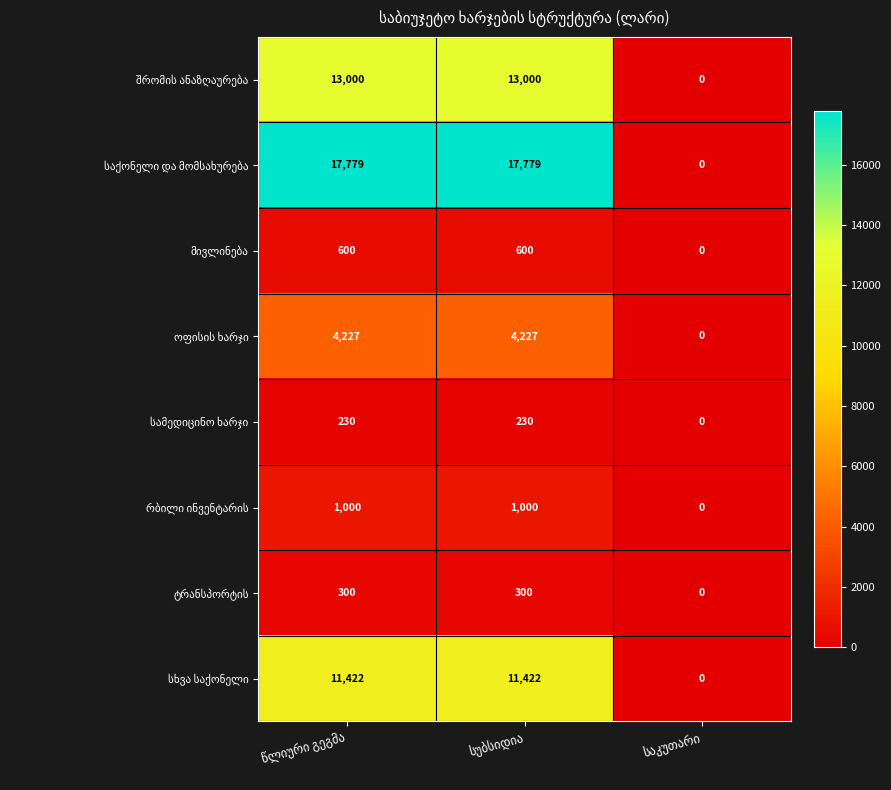

How many categories are shown in the chart?

3